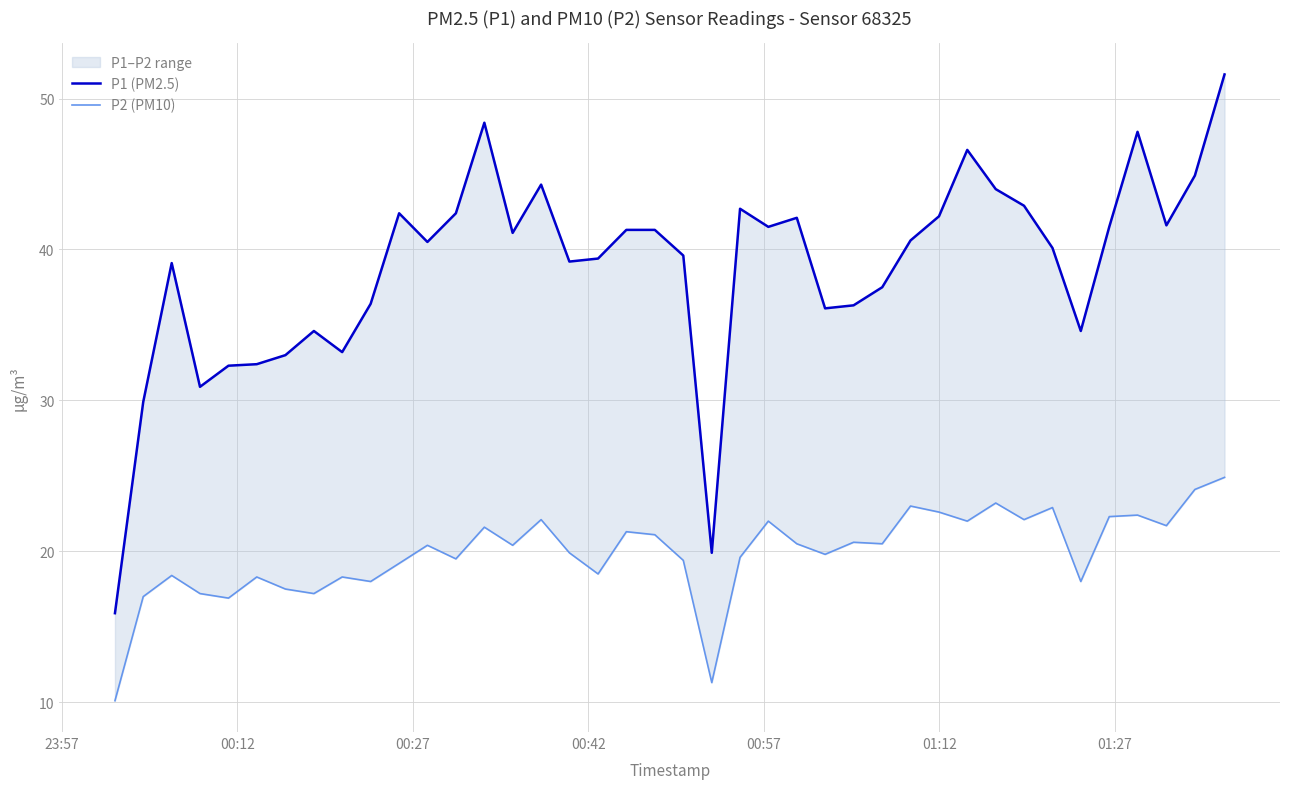

What is the maximum value shown in the chart?

51.6